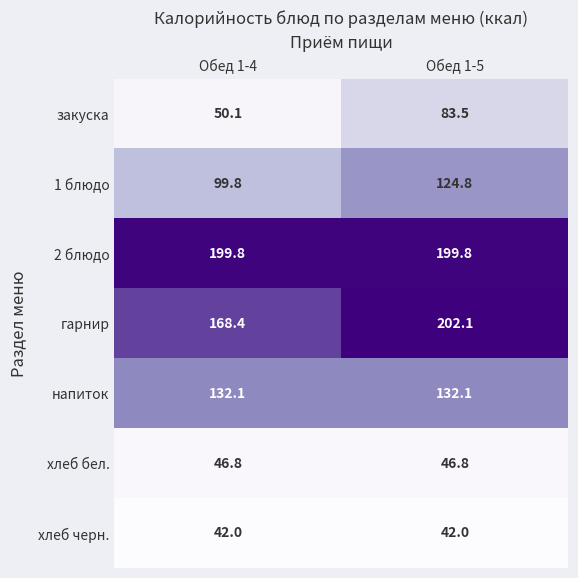

Which series has the largest total across all categories?

2 блюдо